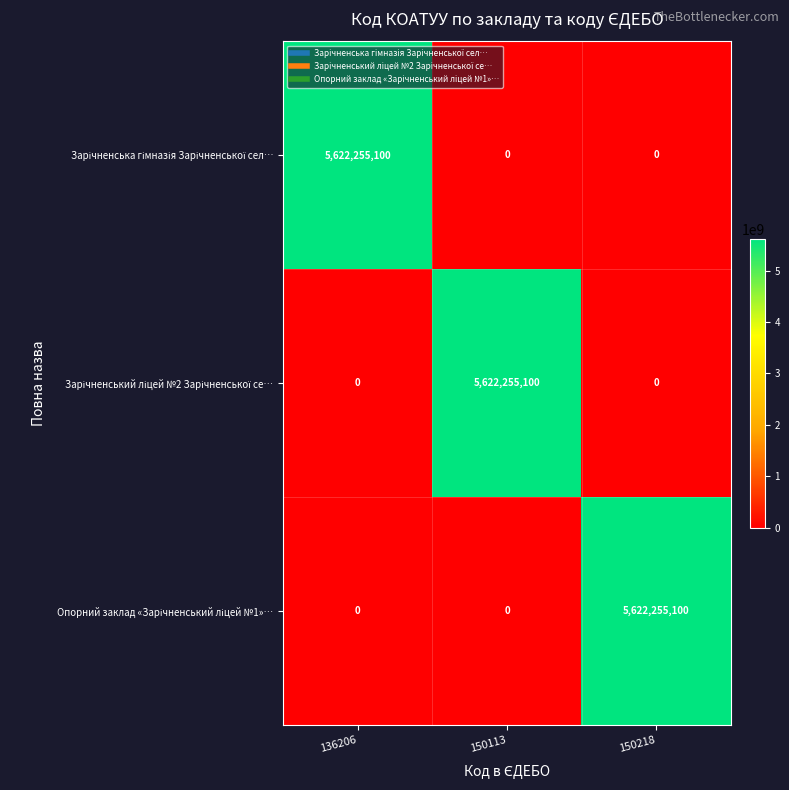

What is the spread (max minus min) of values at 150218?

5622255100